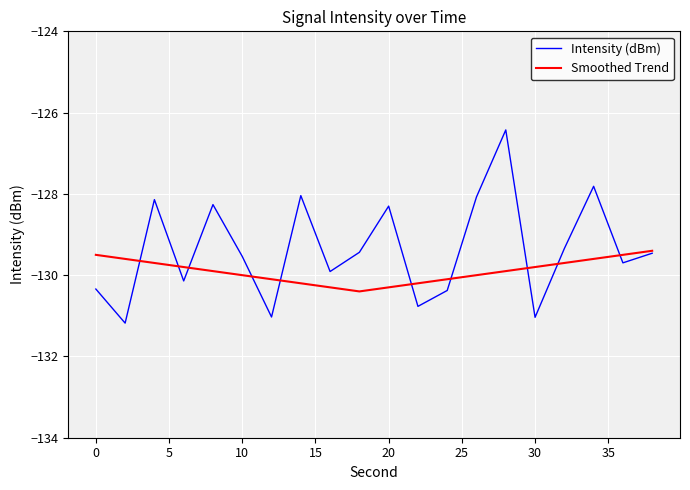

Which series has the largest range (max minus min)?

Intensity (dBm)